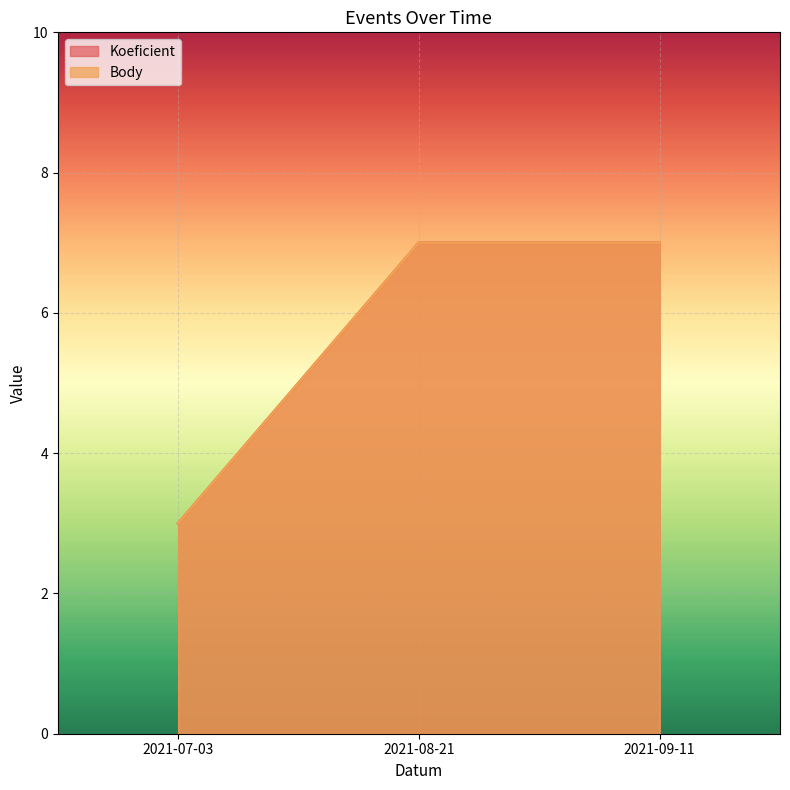

What is the lowest value of the Koeficient series?

3